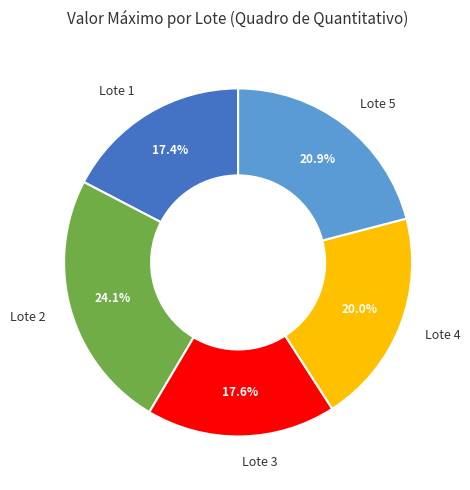

What is the ratio of the value at Lote 2 to the value at Lote 1?

1.4